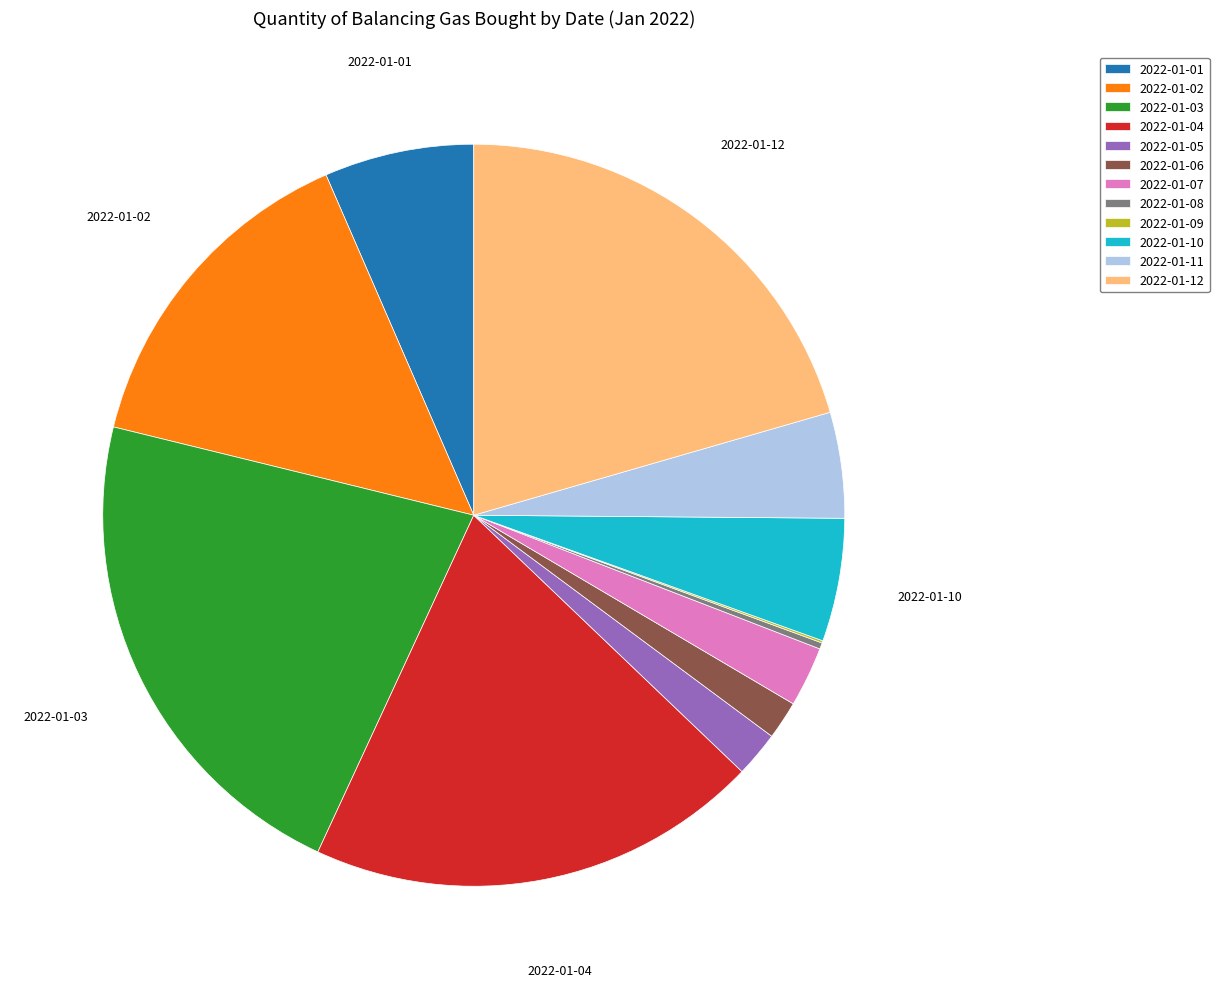

Is there any slice that represents more than half of the pie?

No